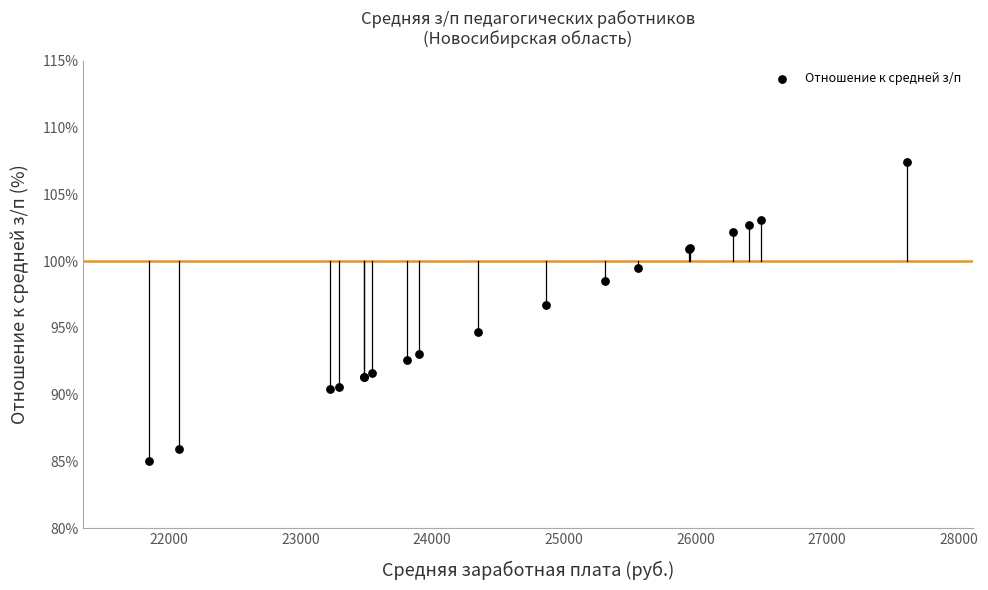

What Y value in the scatter plot is closest to 96?

96.7